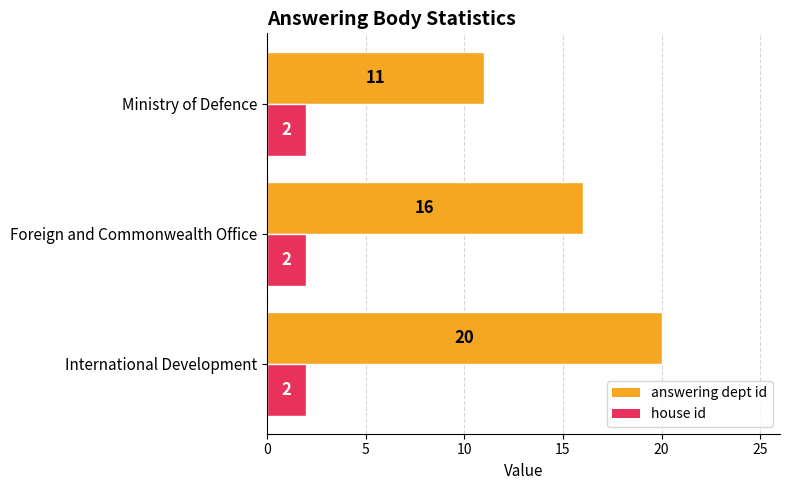

Which series has the widest spread of values?

answering dept id